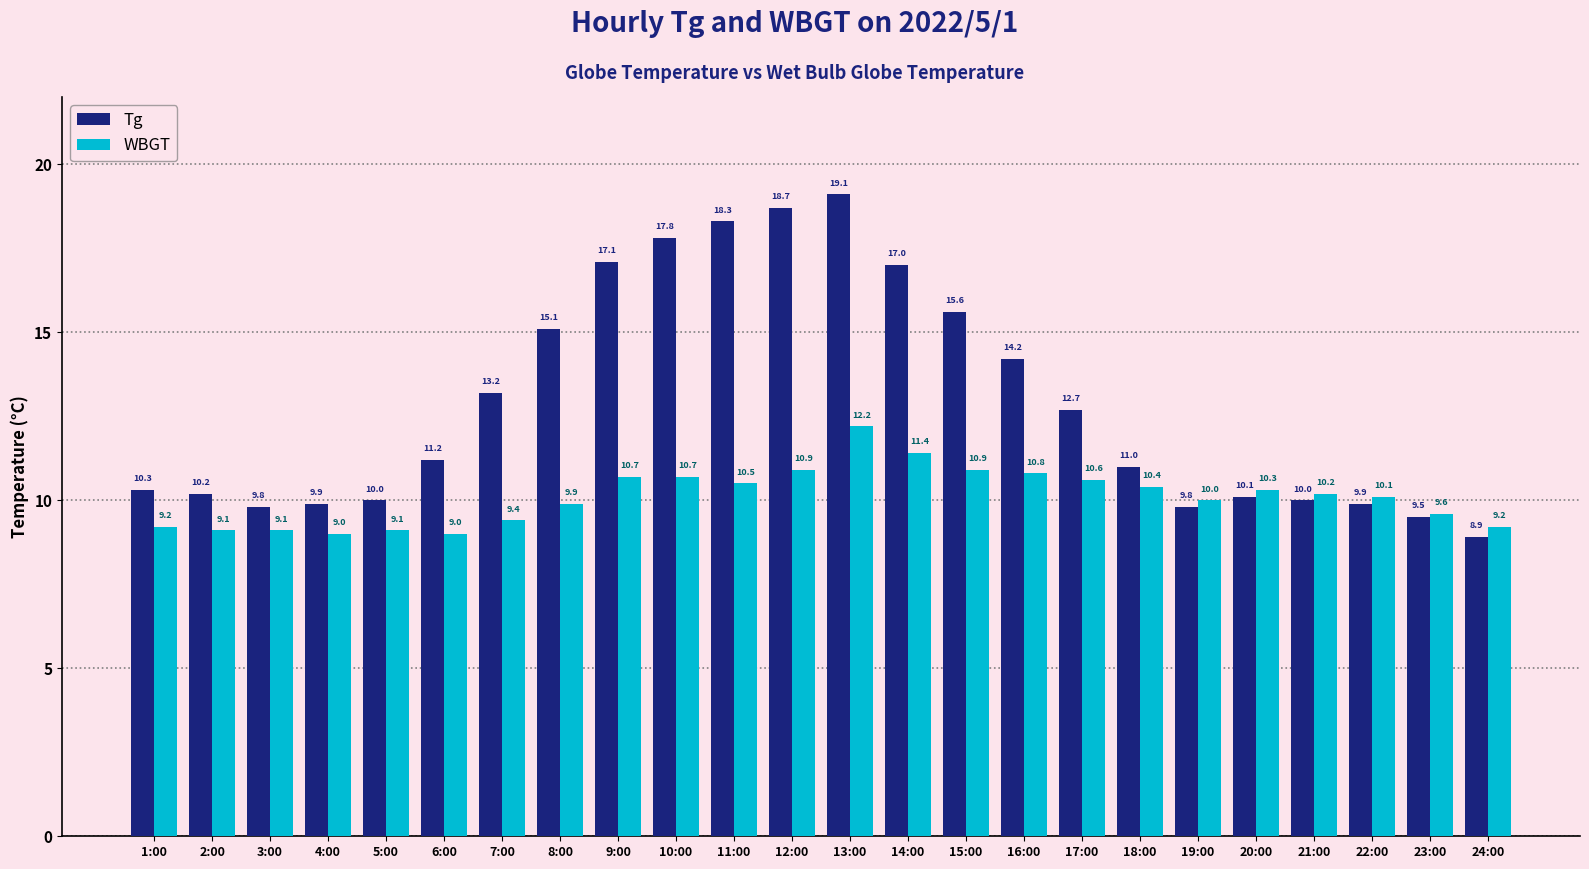

What are all the series names shown in the legend?

Tg, WBGT